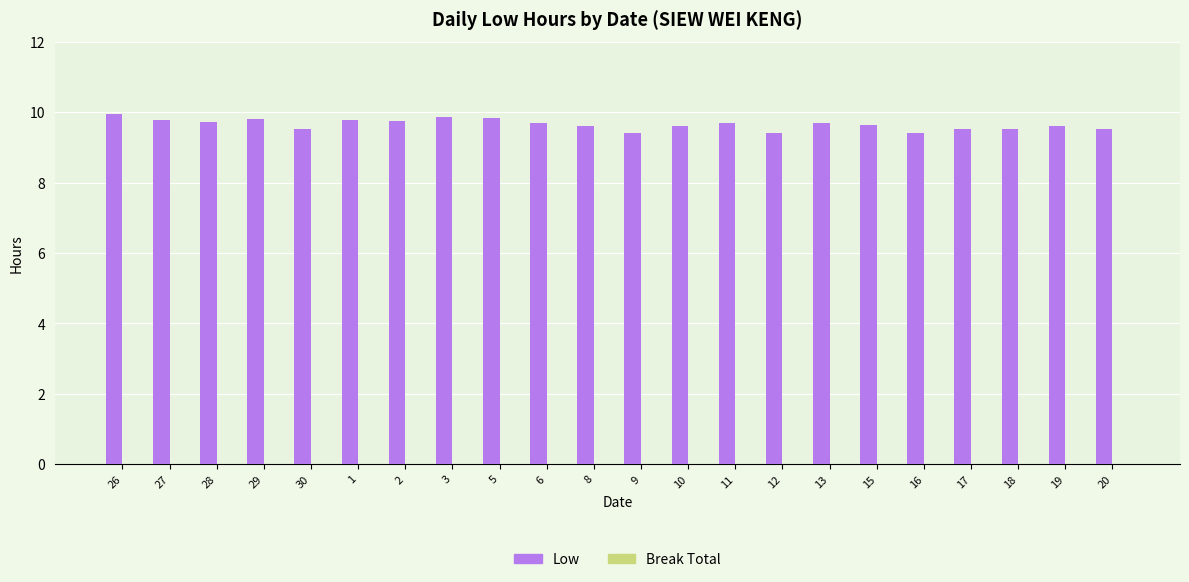

Does the chart contain any negative values?

No